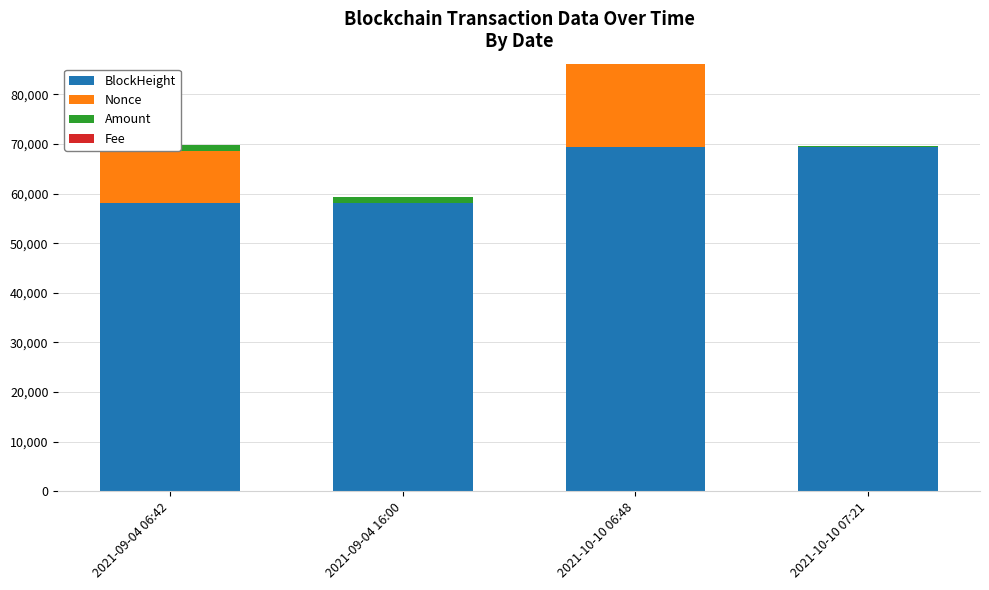

Are the bars horizontal?

No